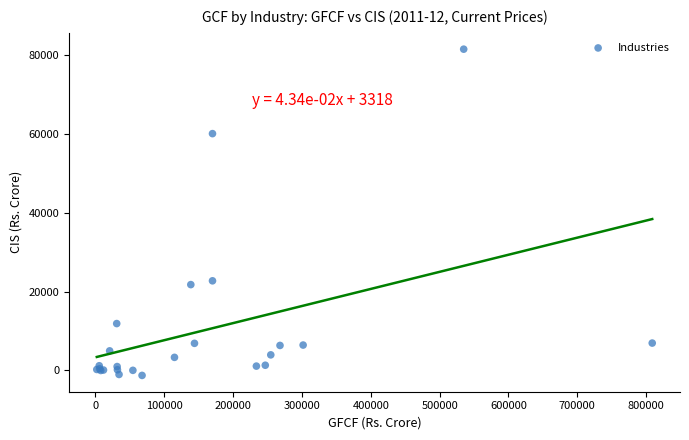

What Y value in the scatter plot is closest to 40152?

22745